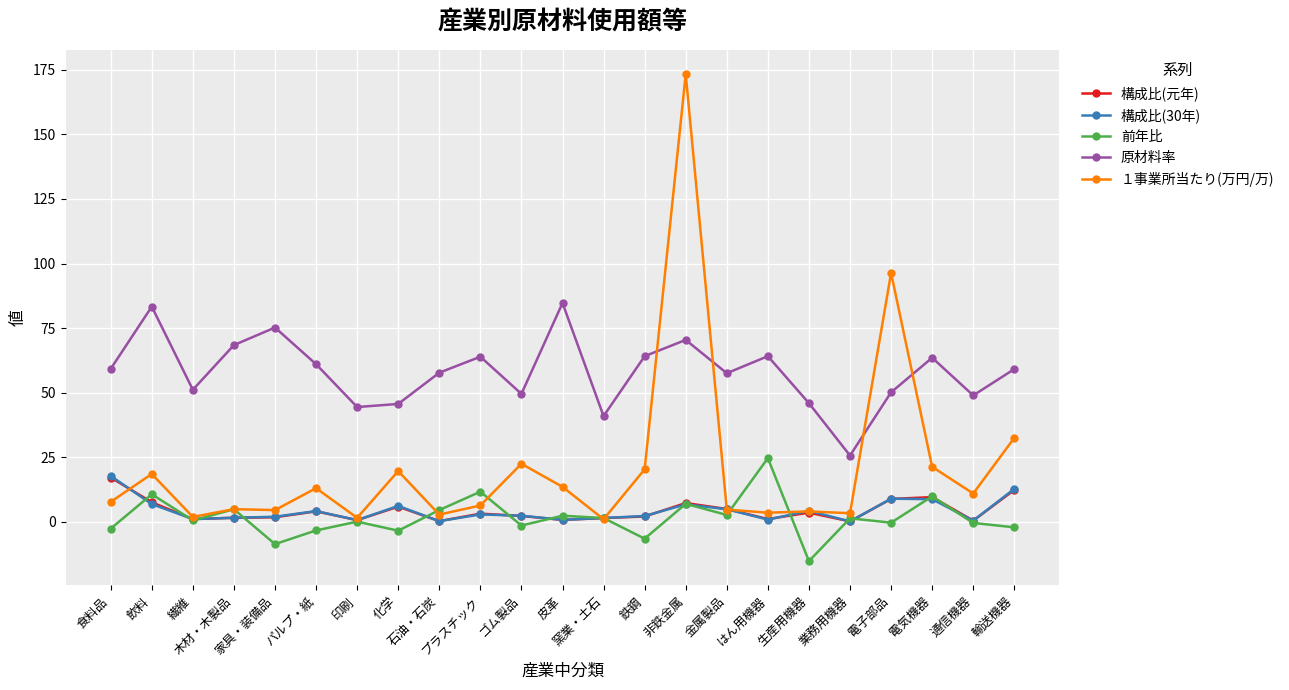

How many distinct data groups are displayed?

5